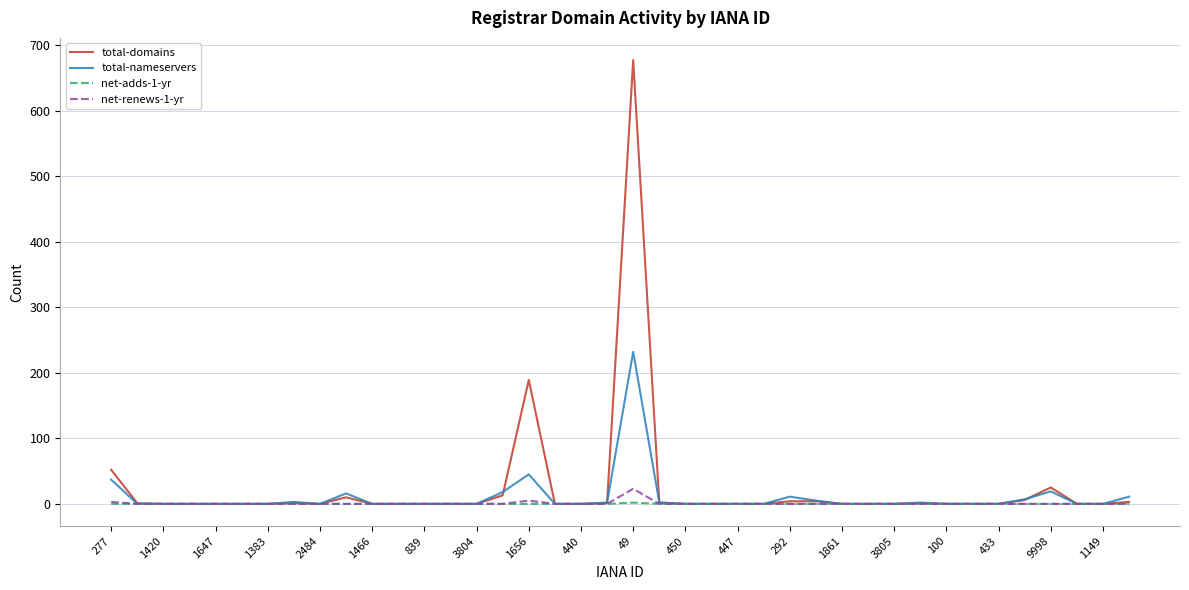

At how many categories does at least one series exceed 489?

1